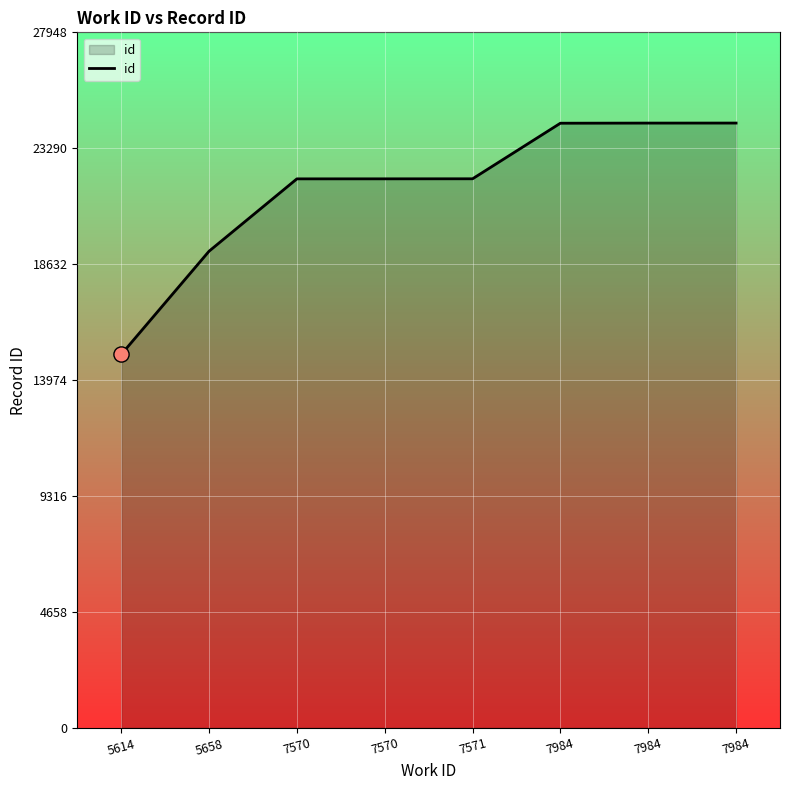

Which has a higher value, 5614 or 5658?

5658